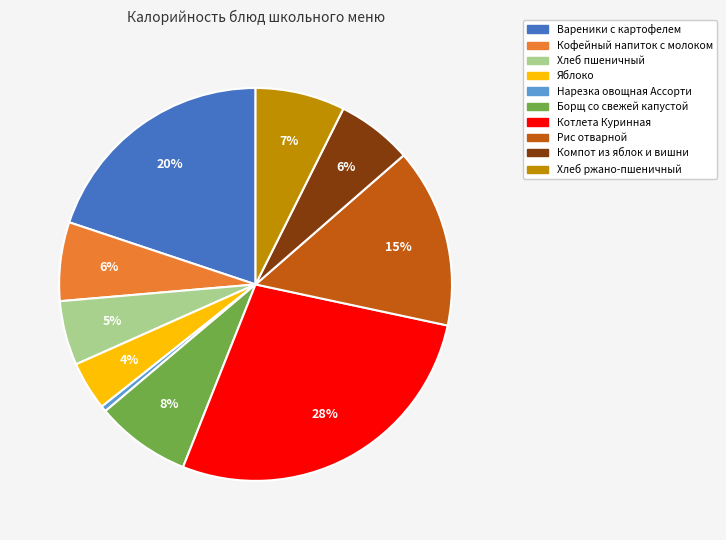

Is the sum of Яблоко and Борщ со свежей капустой greater than half?

No